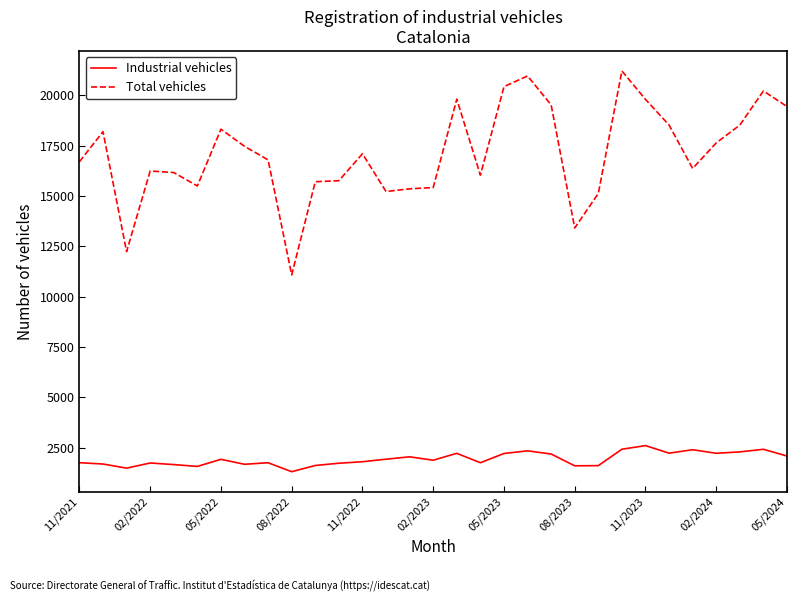

True or false: Total vehicles and Industrial vehicles cross at least once.

False